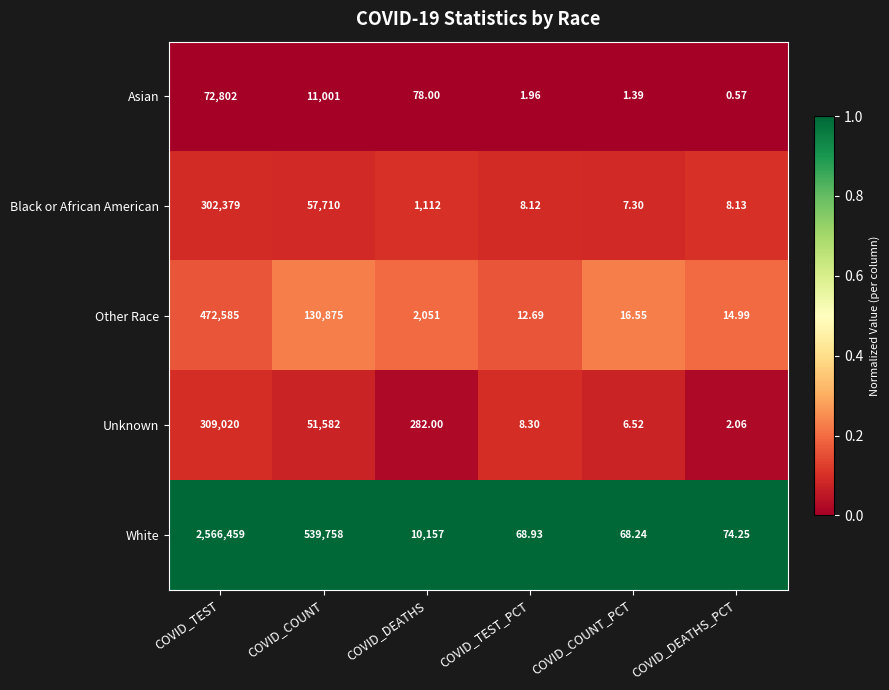

Rank the series at COVID_DEATHS_PCT from lowest to highest value.

Asian, Unknown, Black or African American, Other Race, White